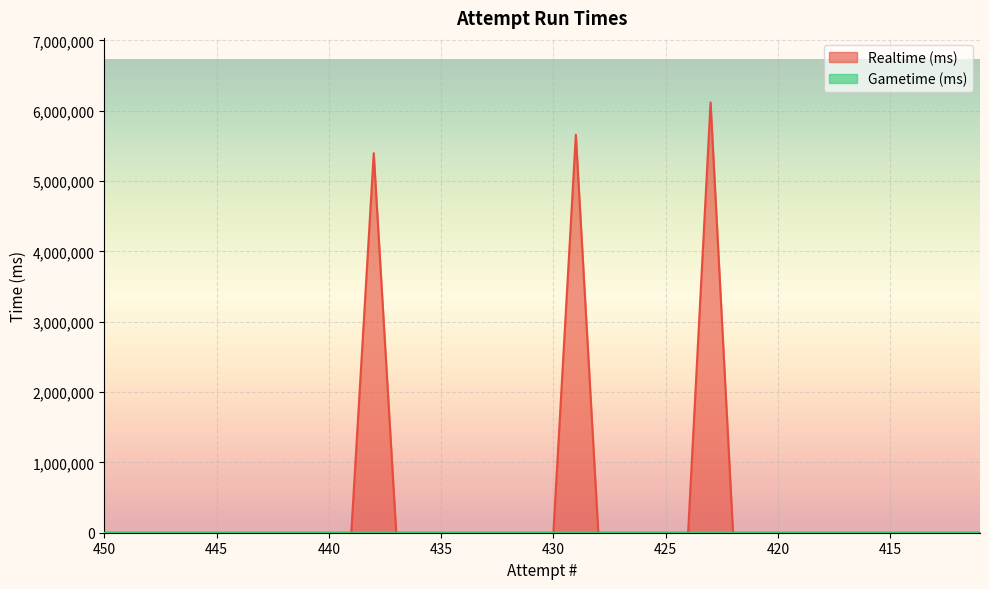

True or false: the data shows -2108975 at 426.

False